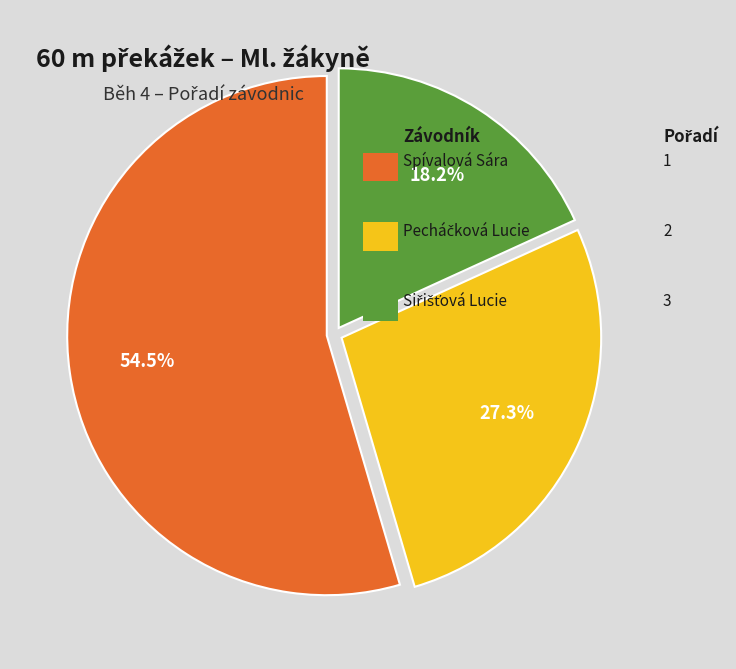

Does any single category account for the majority?

Yes